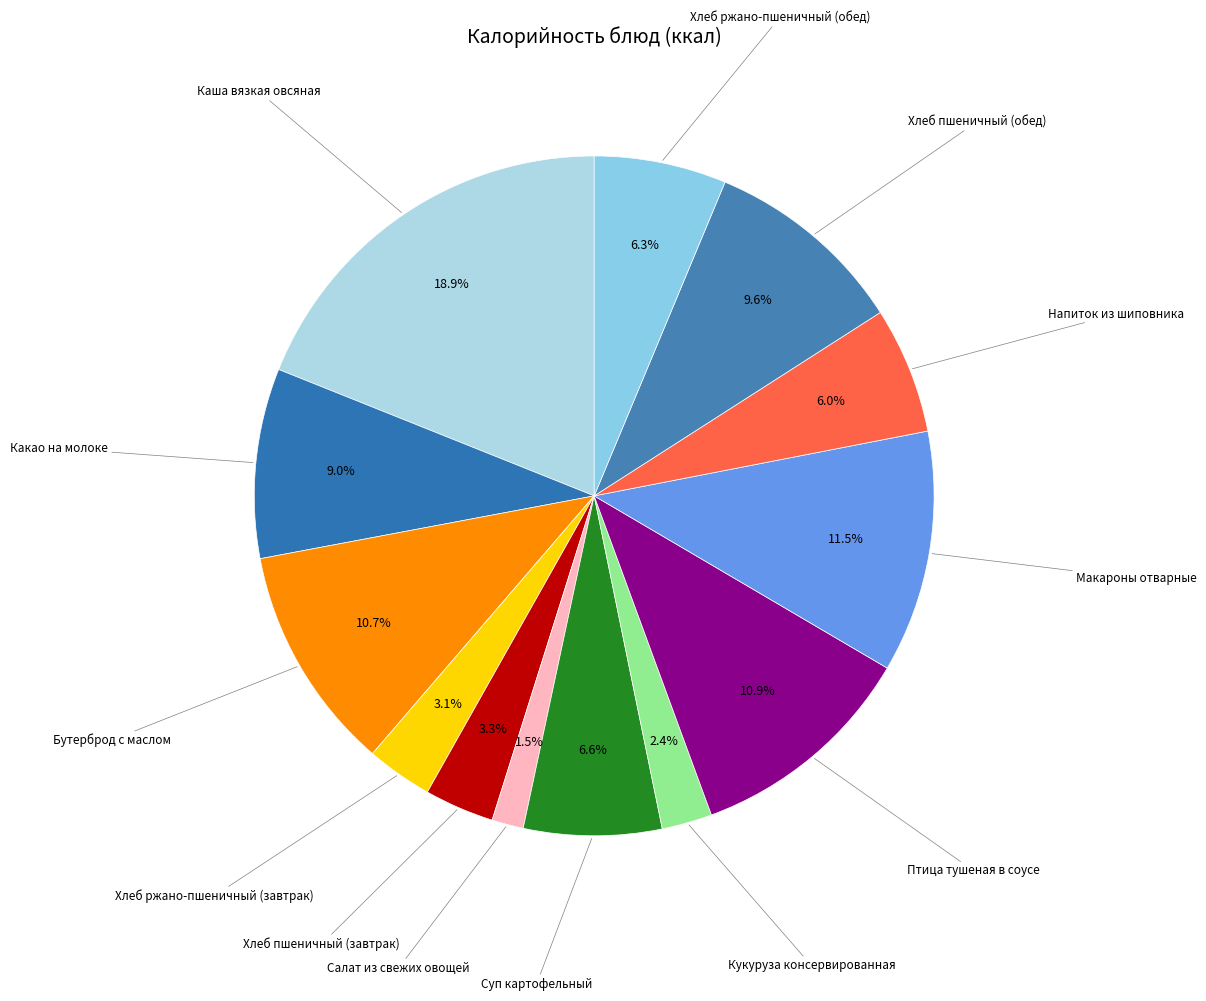

Which slice is the largest?

Каша вязкая овсяная